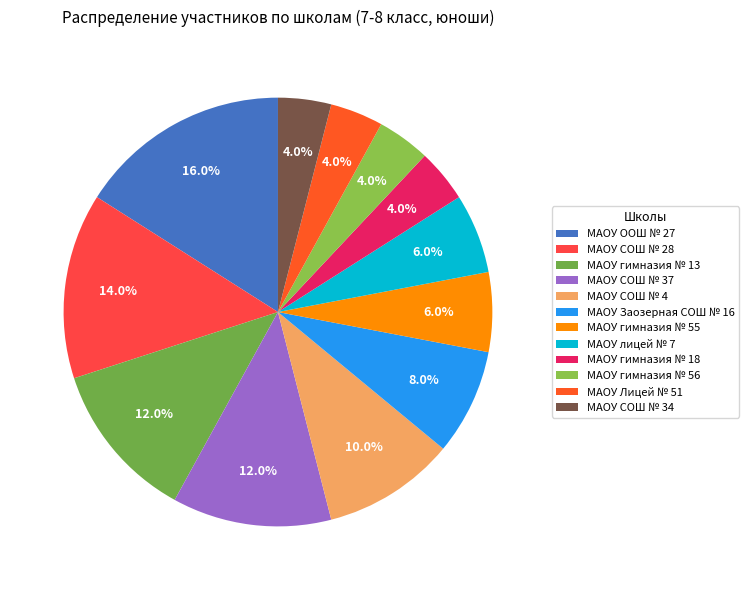

To the nearest percent, what is the difference between the largest and smallest slice percentages?

12%